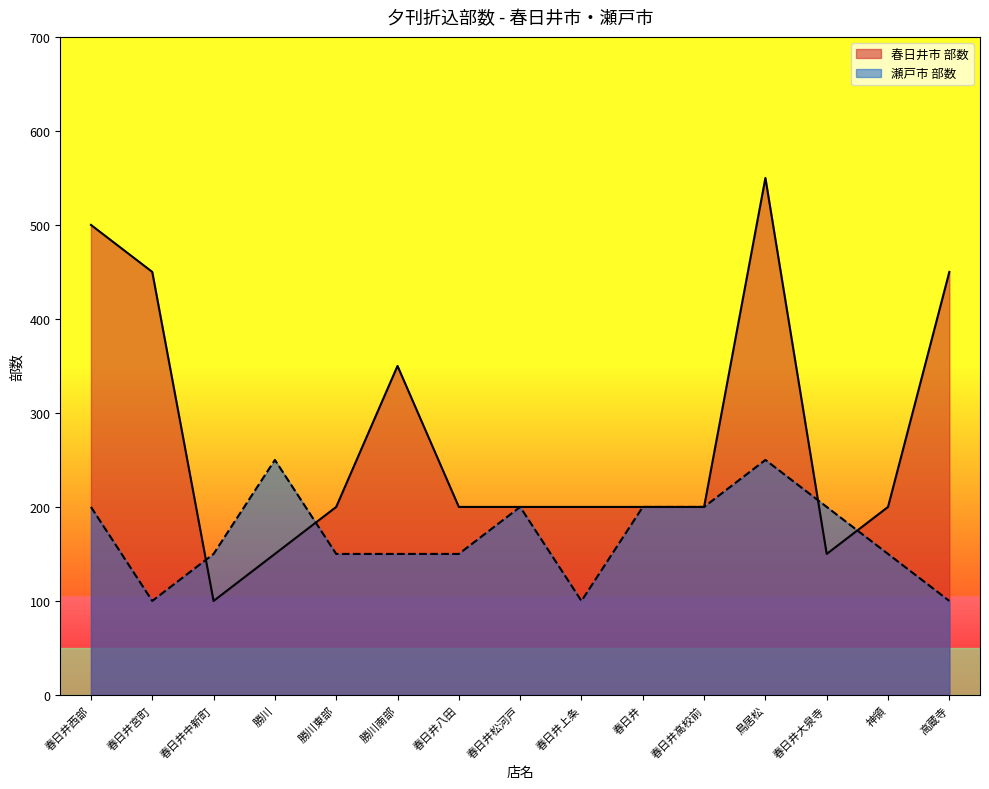

At which label does the data first exceed 150?

春日井西部